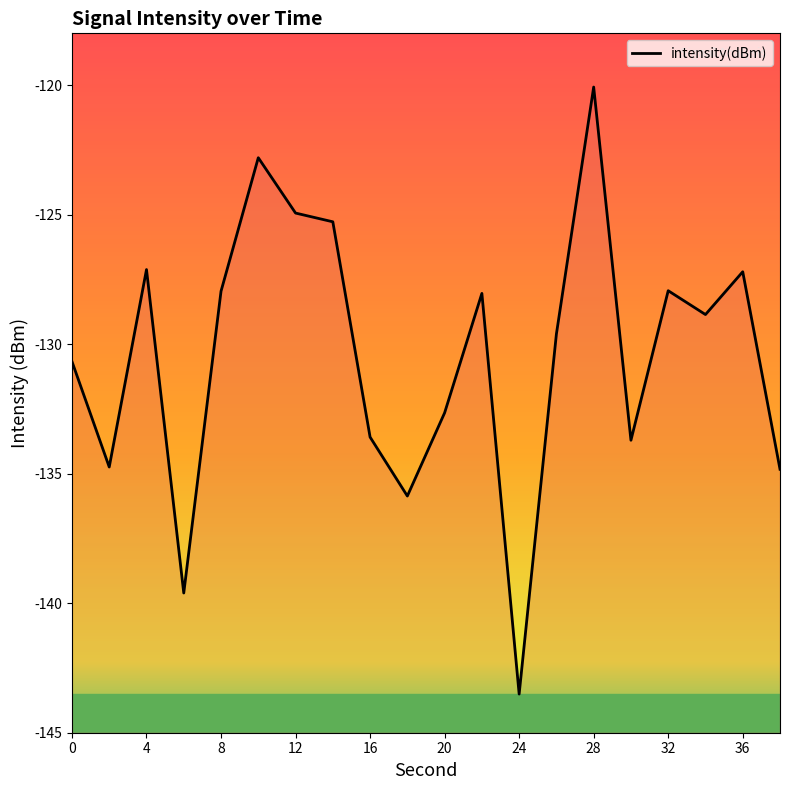

At which category does the data reach its first local peak?

4